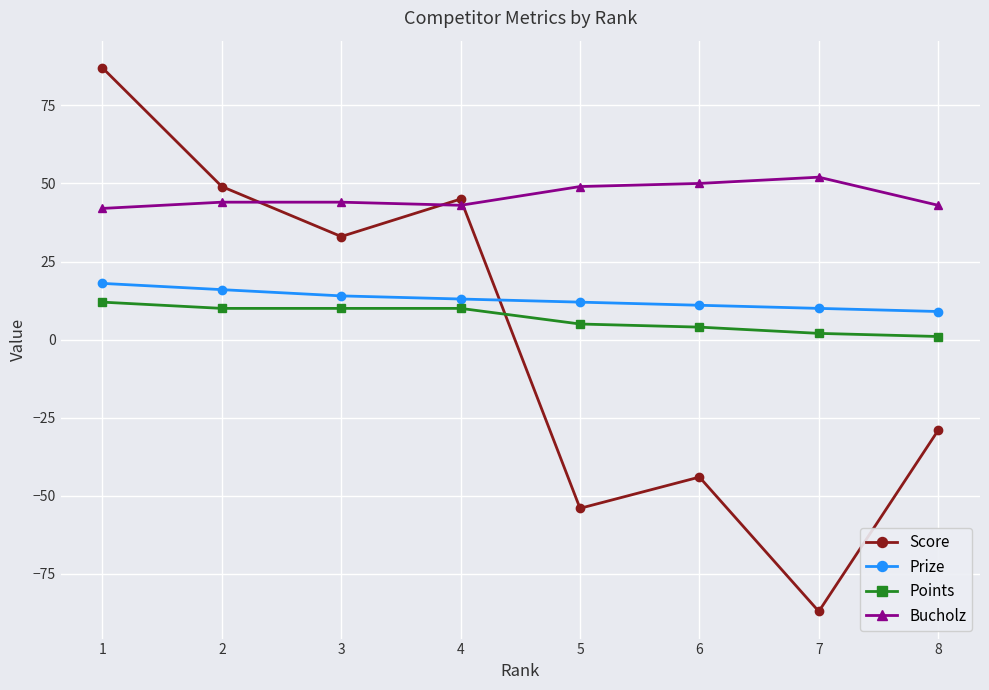

What is the greatest value displayed?

87